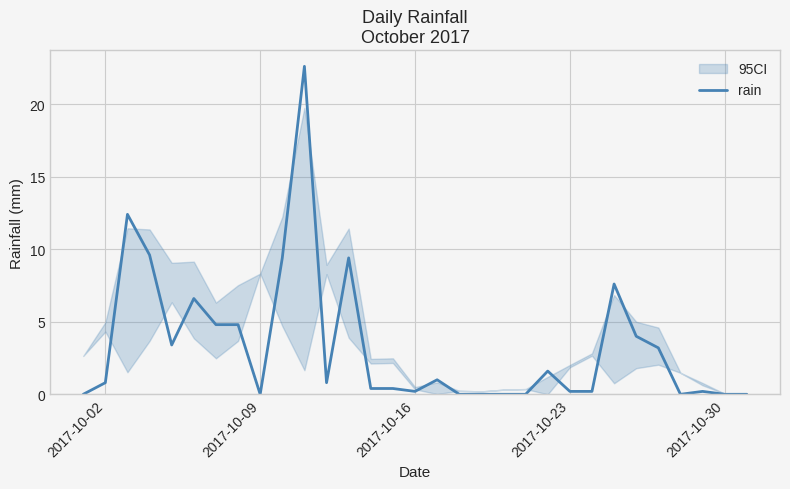

What is the highest value of the rain series?

22.6